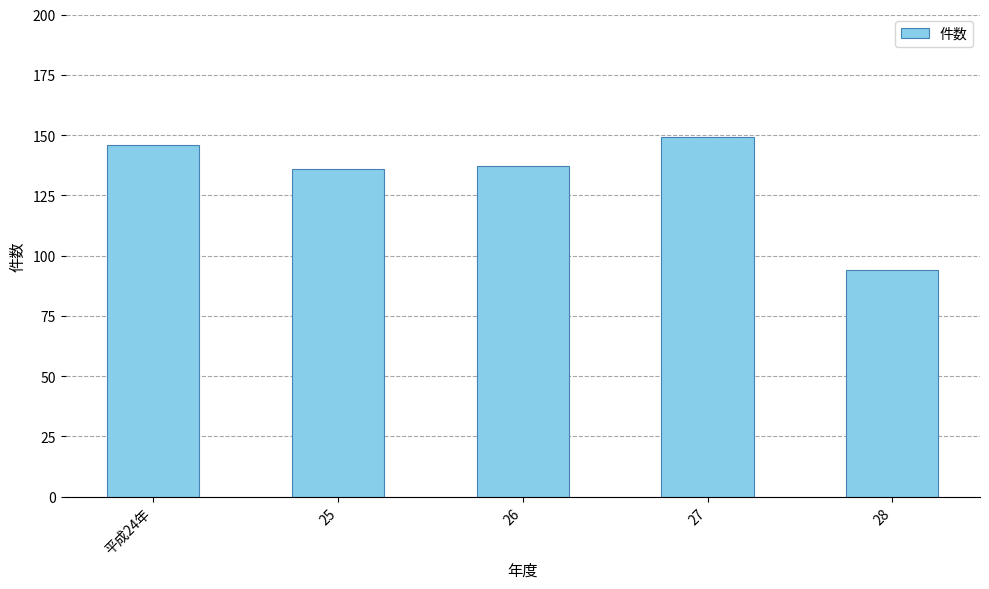

Are the bars horizontal?

No